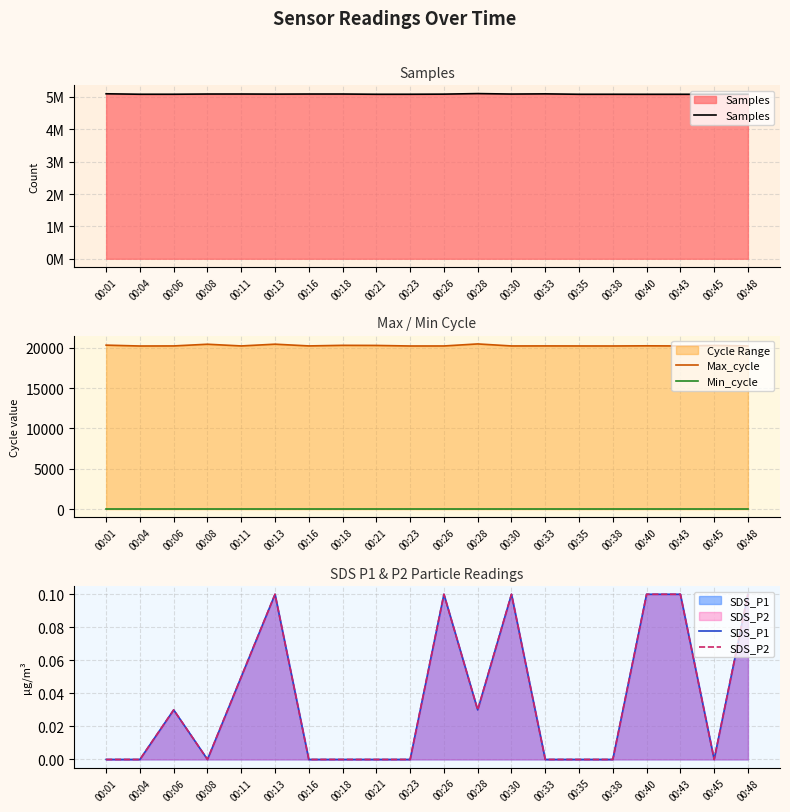

Which series has the largest range (max minus min)?

Samples